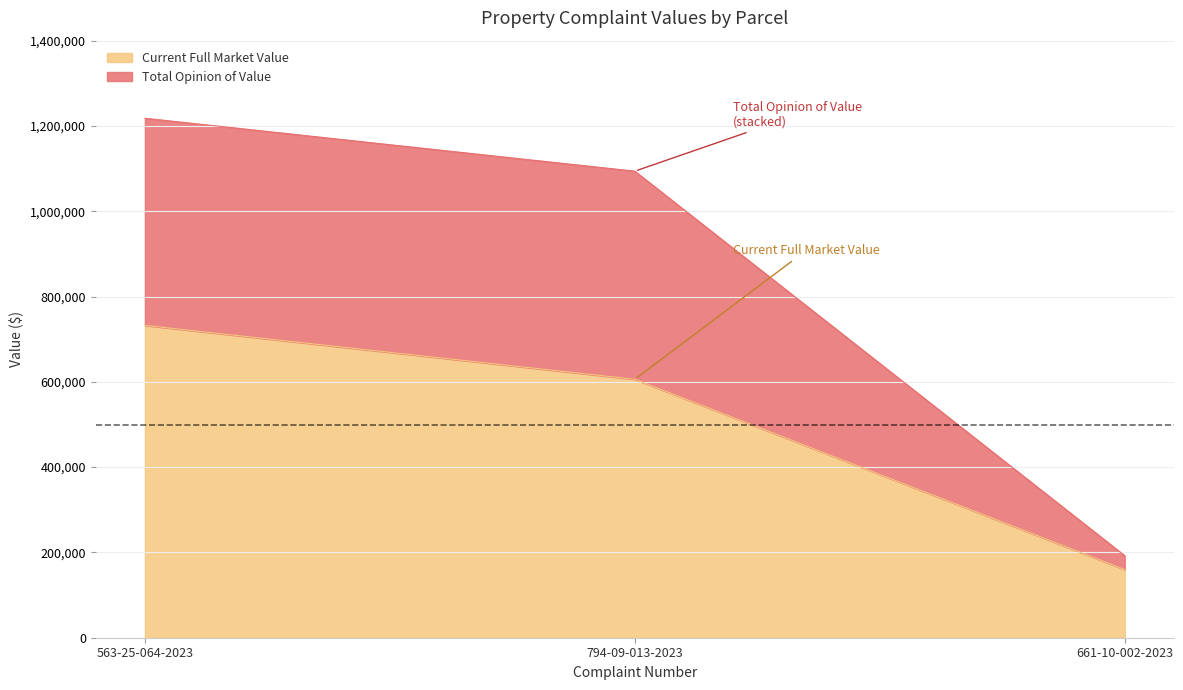

Does the chart display data point markers on the line(s)?

No